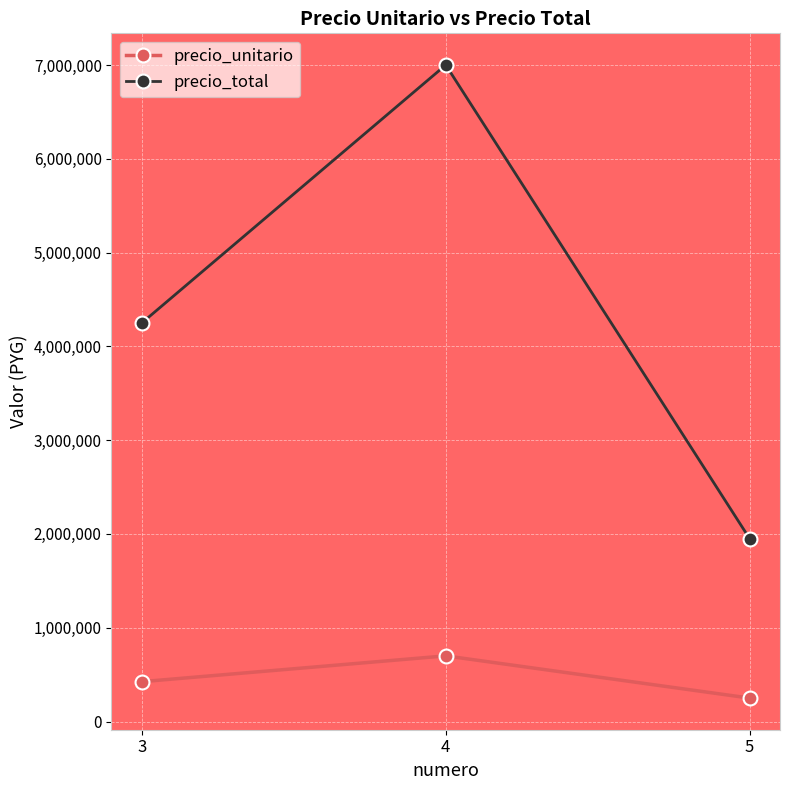

At which label is precio_total closest to 4475000?

3